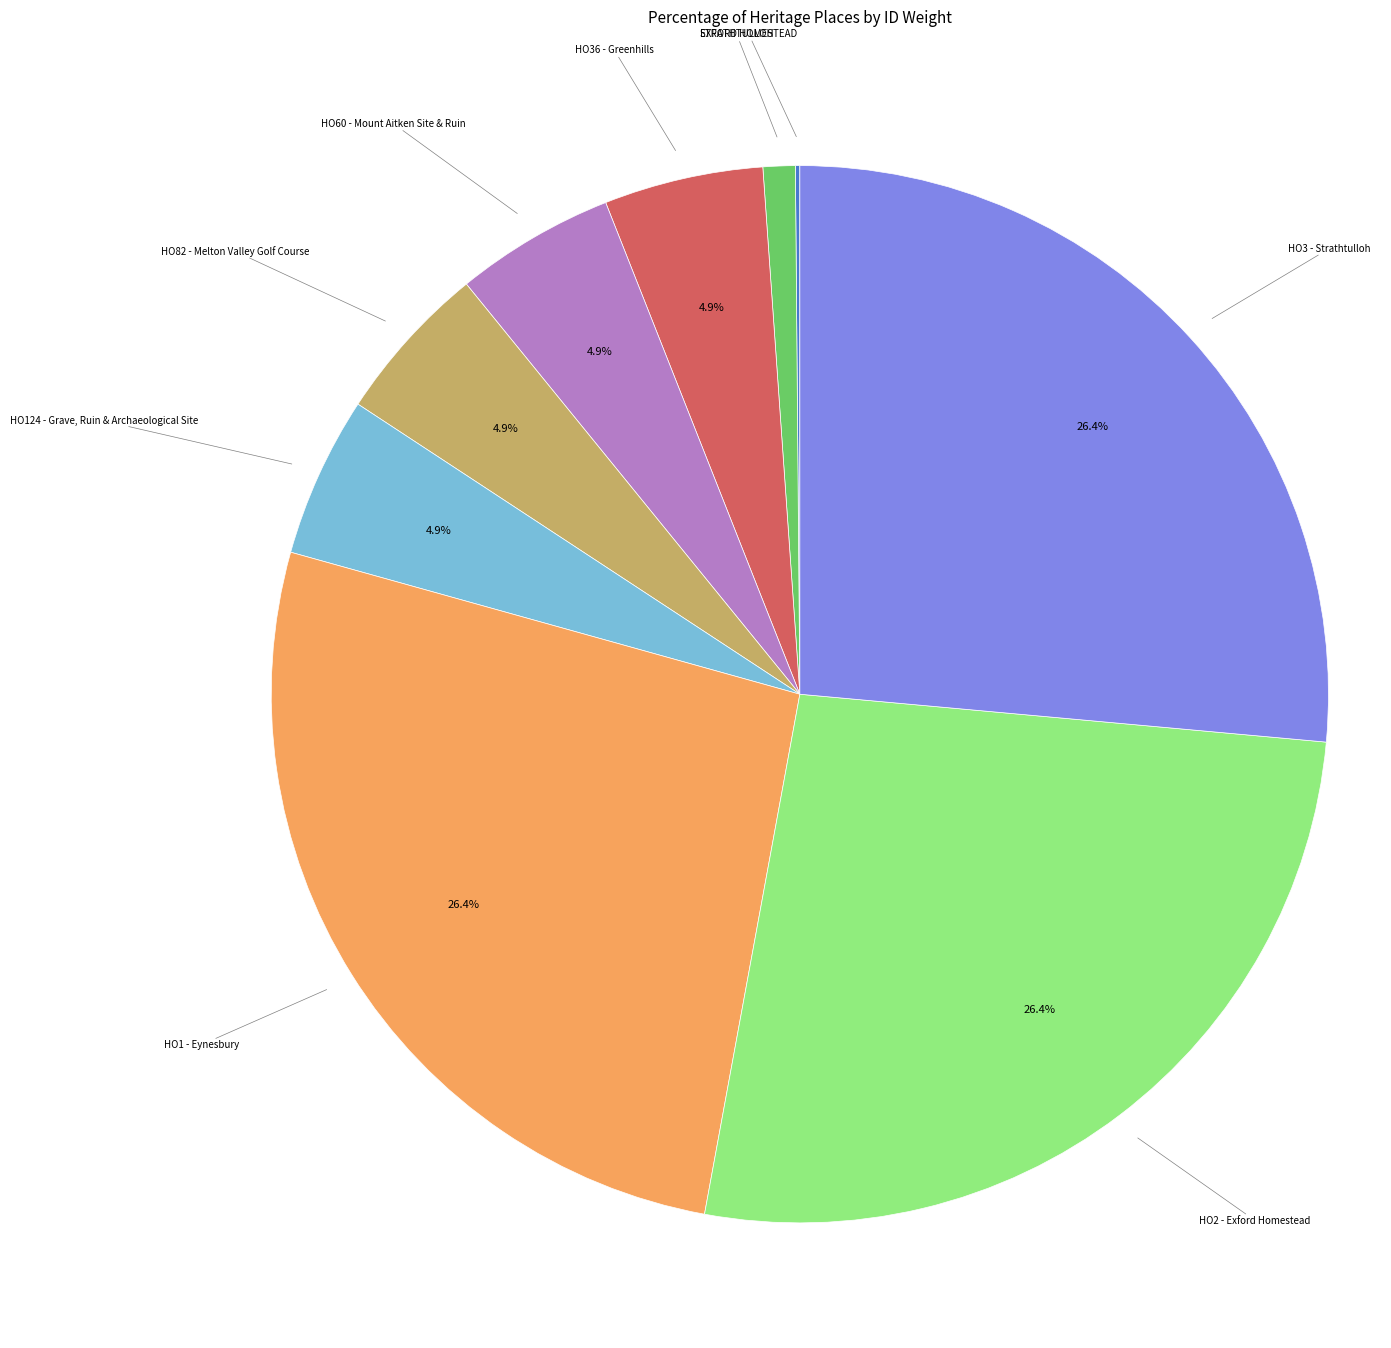

To the nearest percent, what is the difference between the largest and smallest slice percentages?

26%